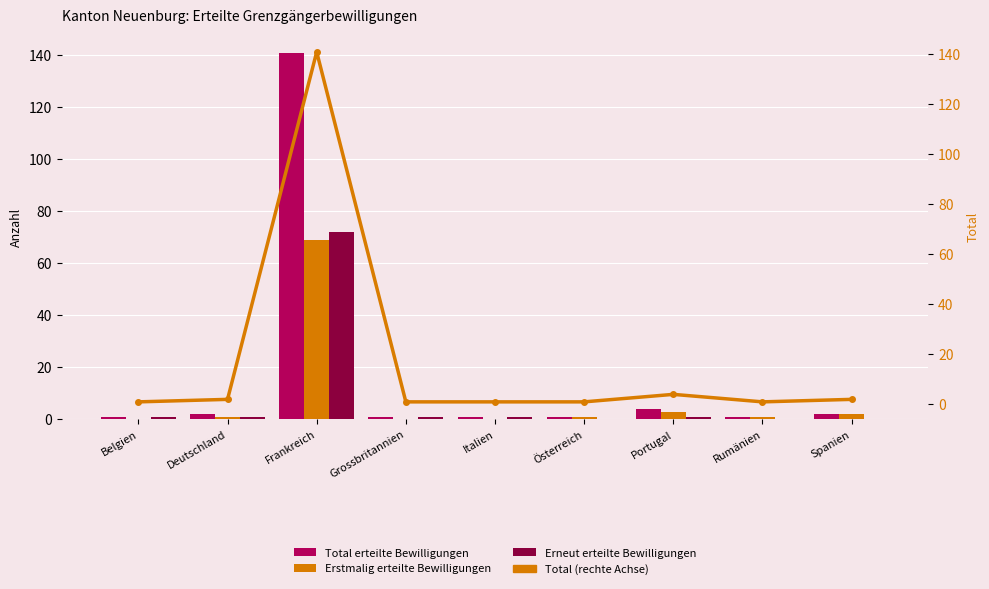

The Total (line) series shows 2 at Spanien. True or false?

True